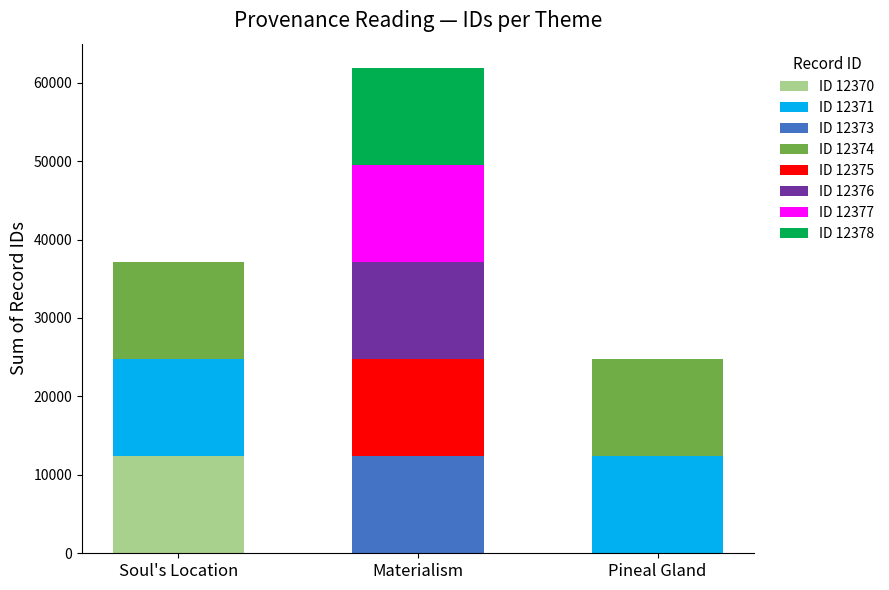

At which category is the sum across all series the highest?

Materialism